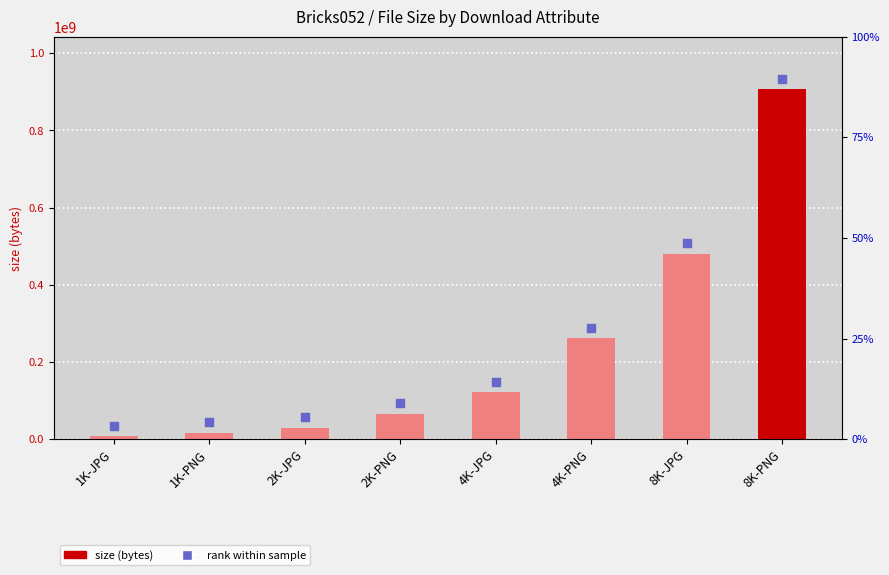

What is the total value across all series at 1K-PNG?

60769996.7